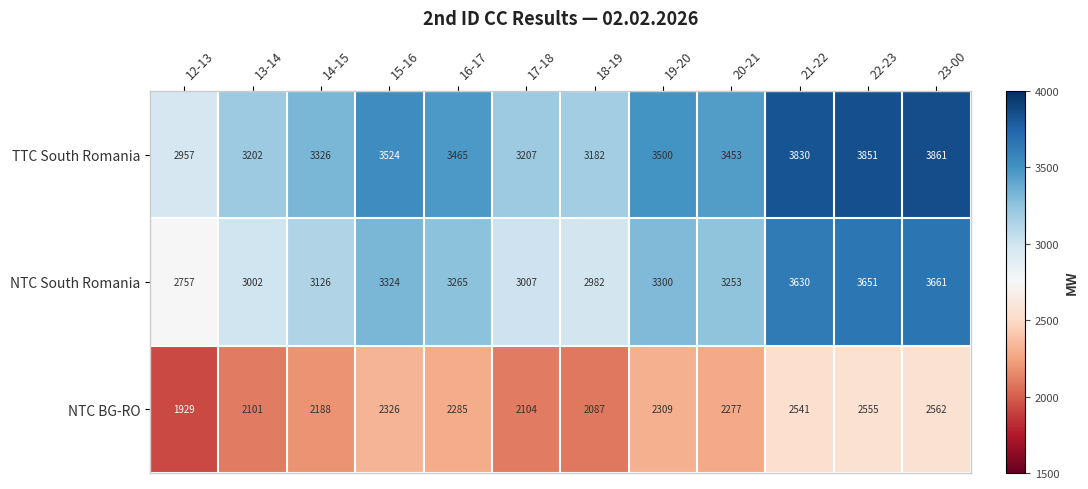

What is the smallest value displayed?

1929